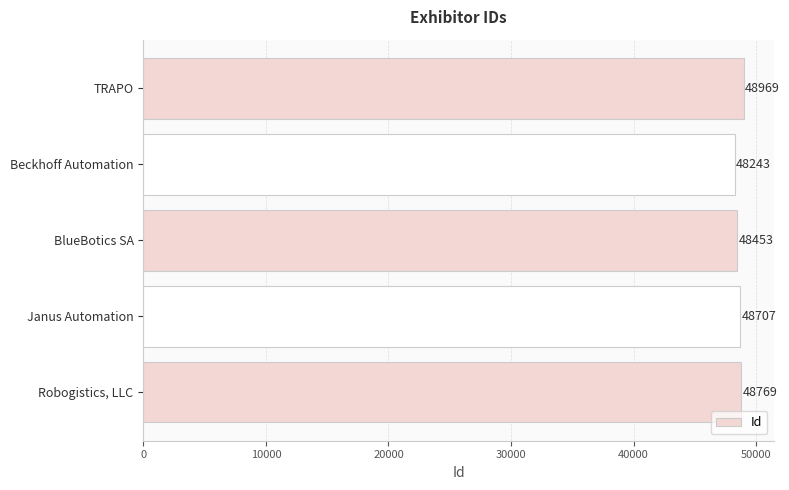

How many data points are less than 48707?

2